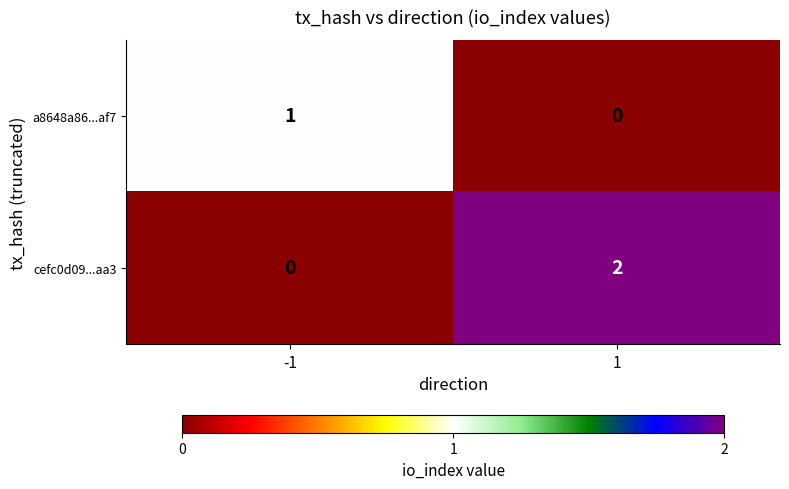

Rank the series by their average value, from lowest to highest.

a8648a86...af7, cefc0d09...aa3